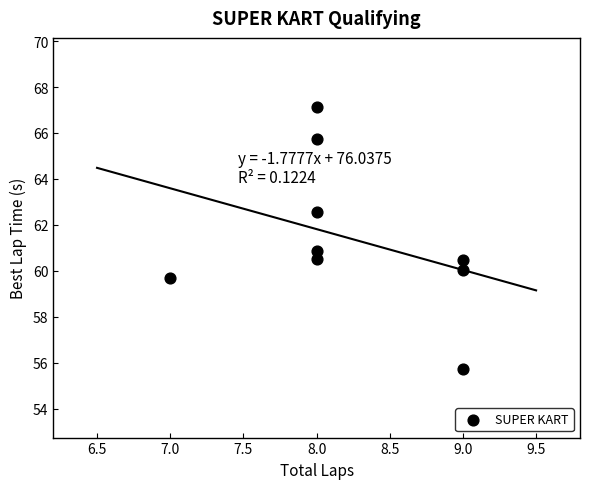

What is the average X value?

8.2